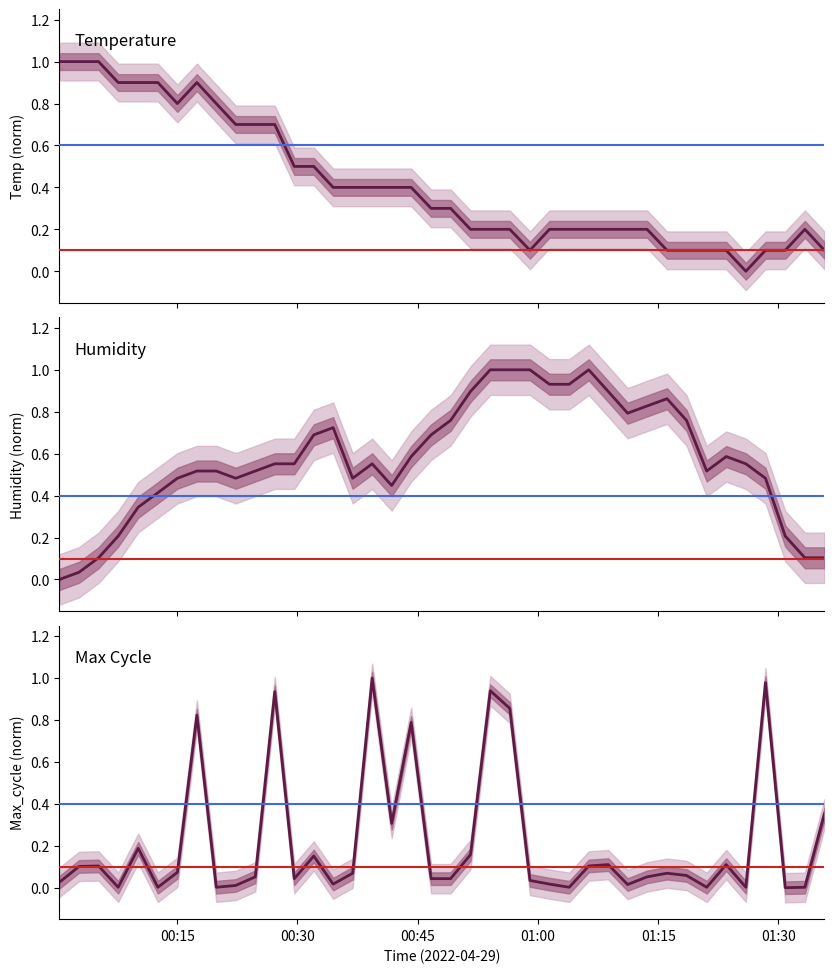

Which series has the largest total across all categories?

Humidity